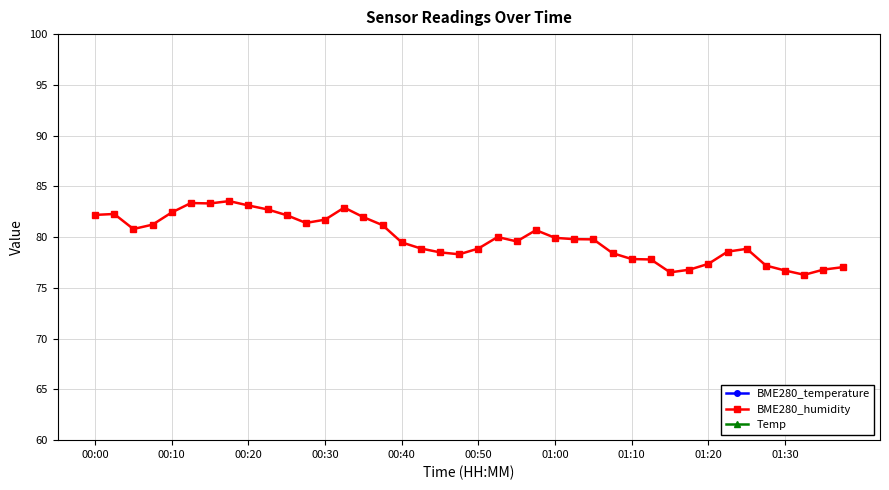

The value of BME280_humidity at 13 is 82.9. True or false?

True